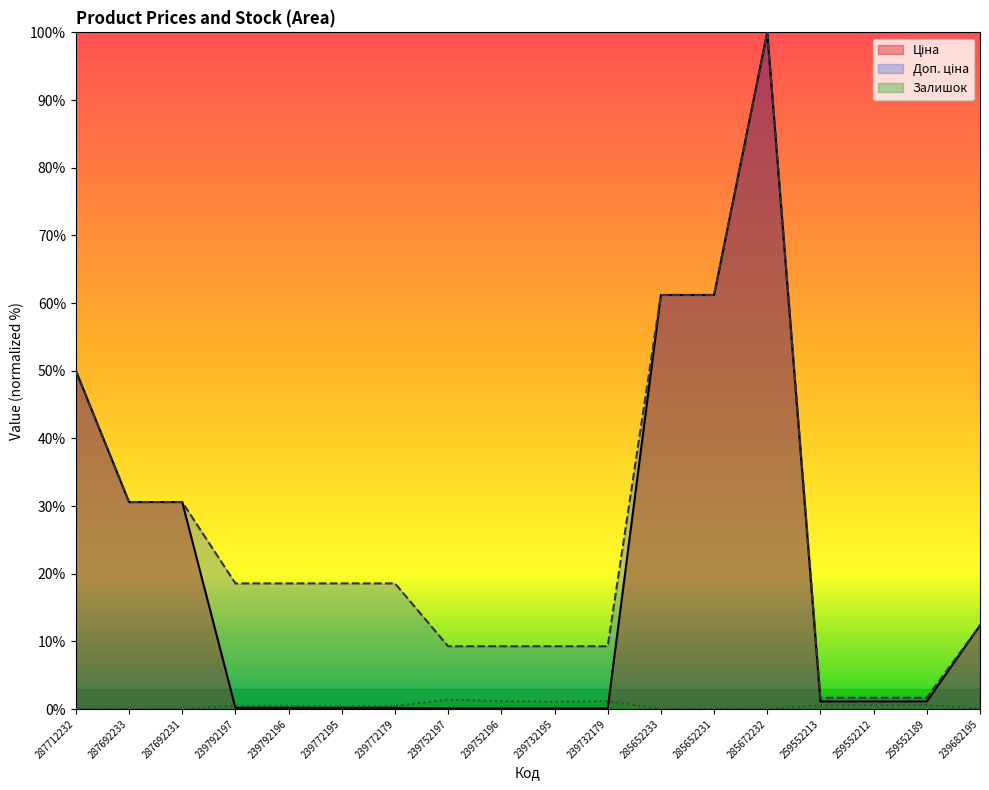

True or false: Ціна has more than 1 interior local peaks.

False